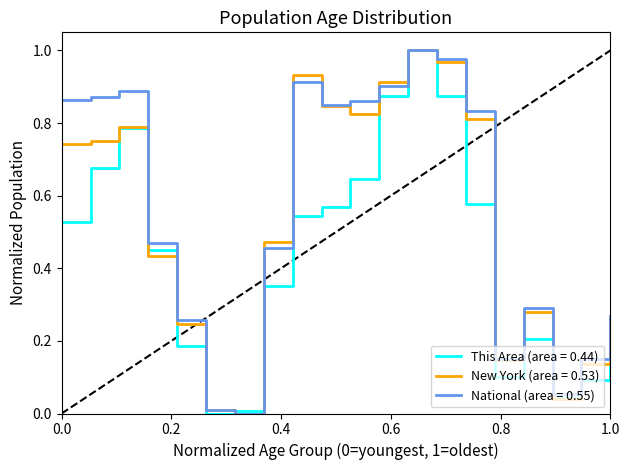

How many lines are shown in the chart?

3